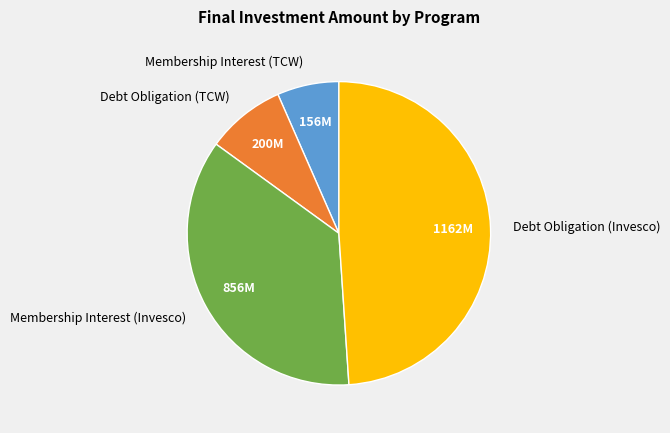

Do Debt Obligation (Invesco) and Membership Interest (Invesco) together represent more than half of the pie?

Yes